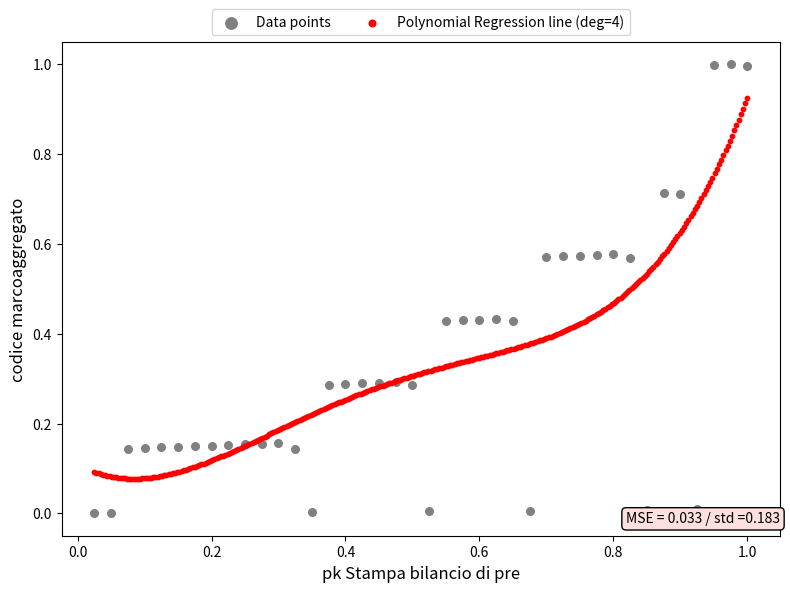

Which series contains the lowest Y value?

Data points